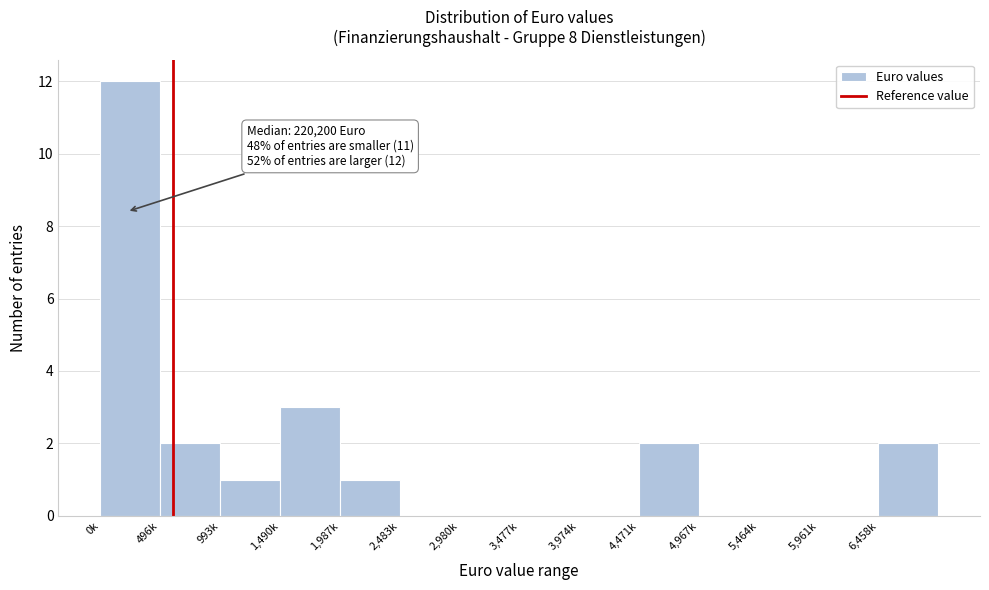

Reading left to right, extract all data points from this chart.

0k=12	496k=2	993k=1	1,490k=3	1,987k=1	2,483k=0	2,980k=0	3,477k=0	3,974k=0	4,471k=2	4,967k=0	5,464k=0	5,961k=0	6,458k=2